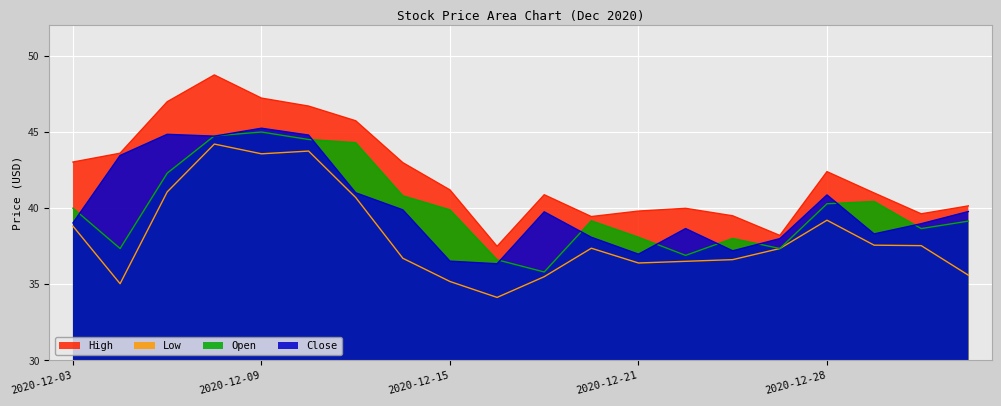

Reading left to right, transcribe all the data shown in this chart.

High: 43.0	43.6	47.0	48.8	47.2	46.7	45.7	43.0	41.2	37.5	40.9	39.5	39.8	40.0	39.5	38.2	42.4	41.0	39.6	40.2
Low: 38.8	35.0	41.1	44.2	43.6	43.8	40.7	36.7	35.2	34.1	35.5	37.4	36.4	36.5	36.6	37.3	39.2	37.6	37.5	35.6
Close: 39.0	43.5	44.8	44.7	45.2	44.8	41.0	39.9	36.5	36.3	39.8	38.1	37.0	38.7	37.2	38.0	40.9	38.3	39.0	39.8
Open: 40.0	37.3	42.3	44.8	45.0	44.5	44.3	40.8	39.9	36.6	35.8	39.2	38.1	36.9	38.0	37.3	40.3	40.4	38.7	39.2